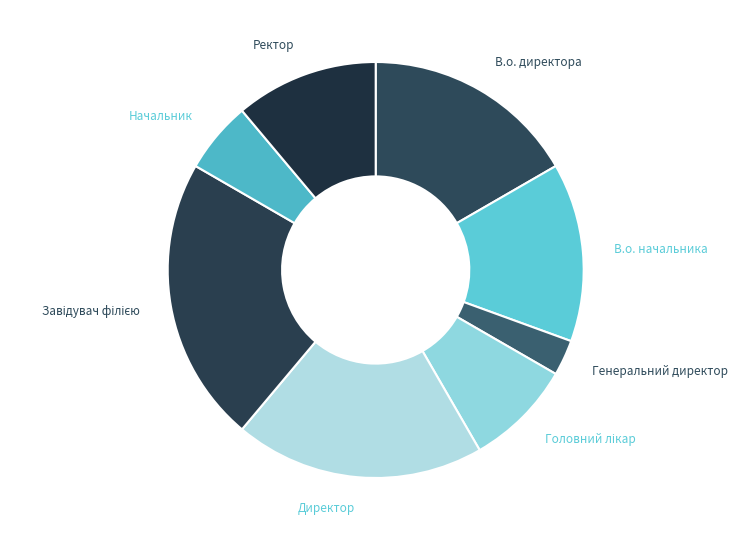

What is the ratio of the value at Ректор to the value at Начальник?

2.0